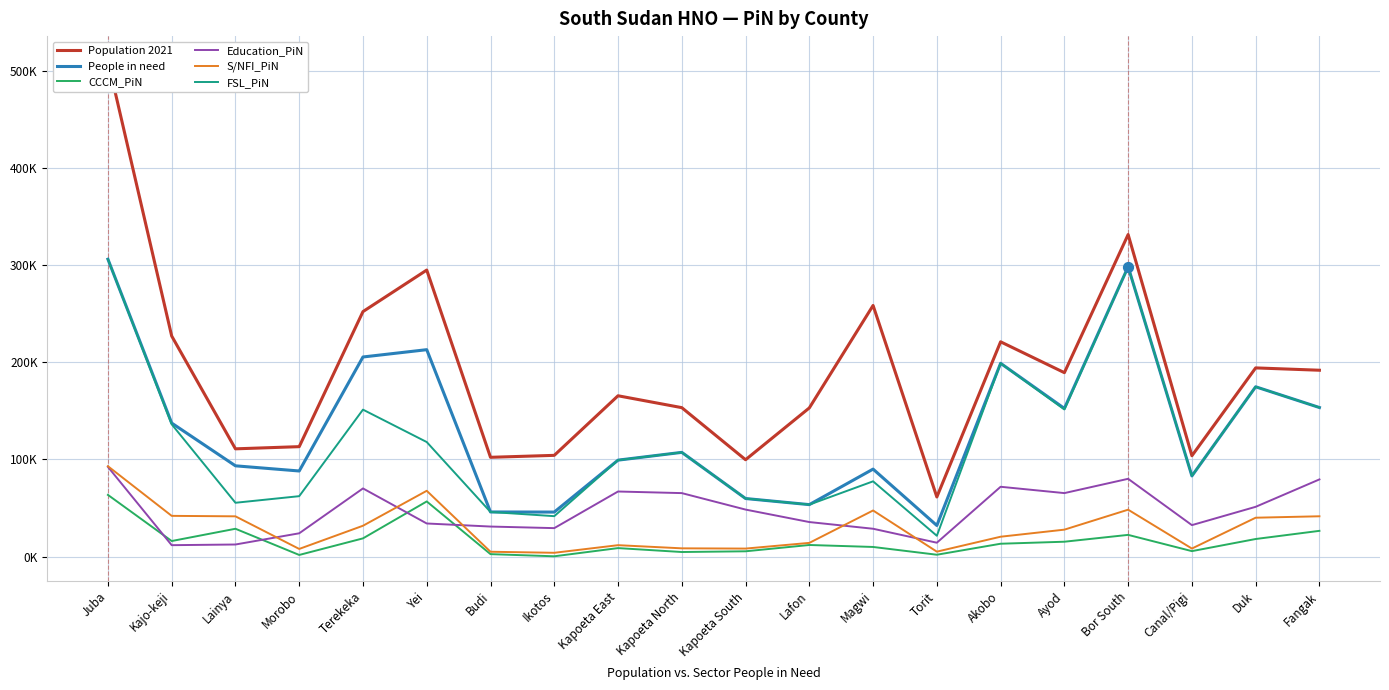

At which category is the sum across all series the highest?

Juba